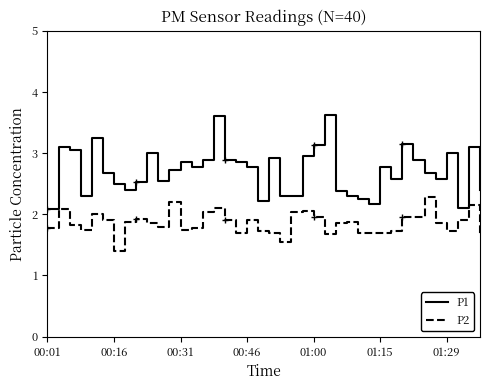

Which series has the largest total across all categories?

P1